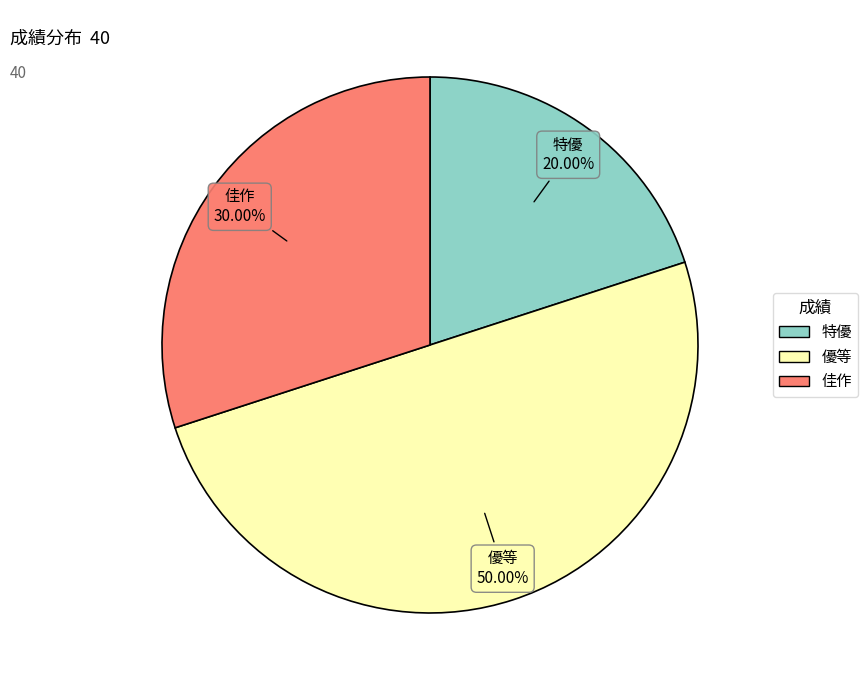

Between 特優 and 優等, which is larger?

優等